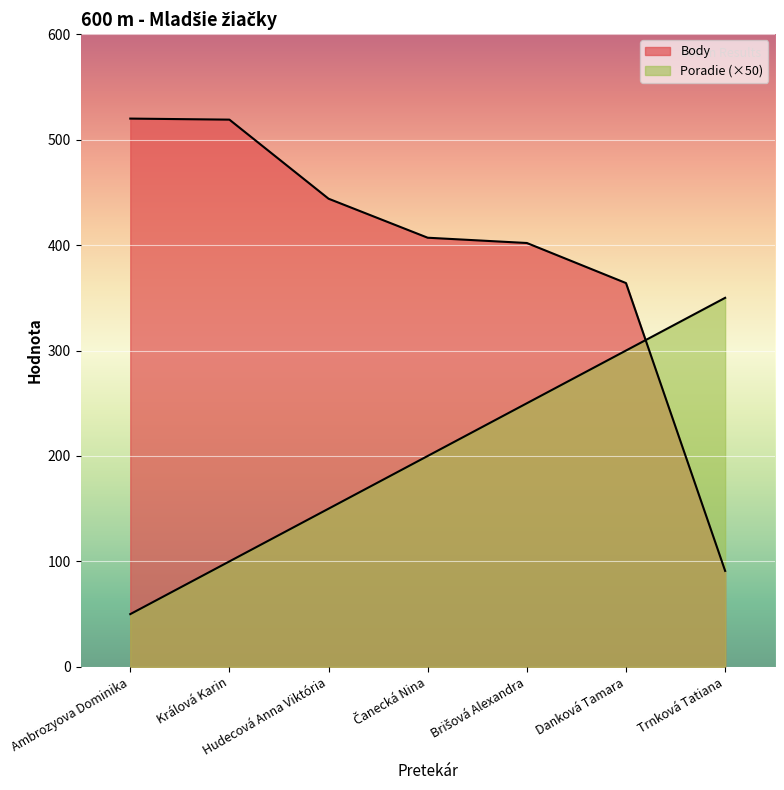

What are all the series names shown in the legend?

Poradie, Body